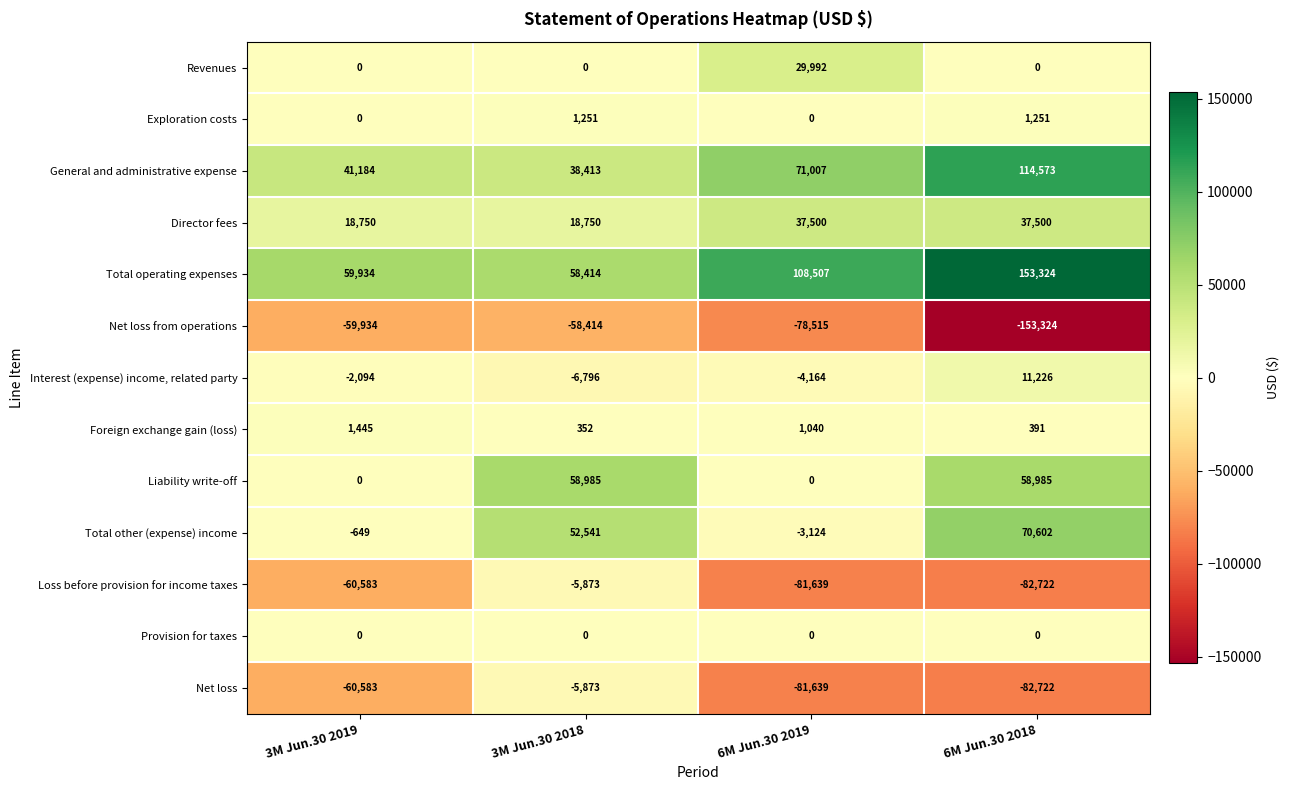

At how many categories does at least one series exceed 72463?

2